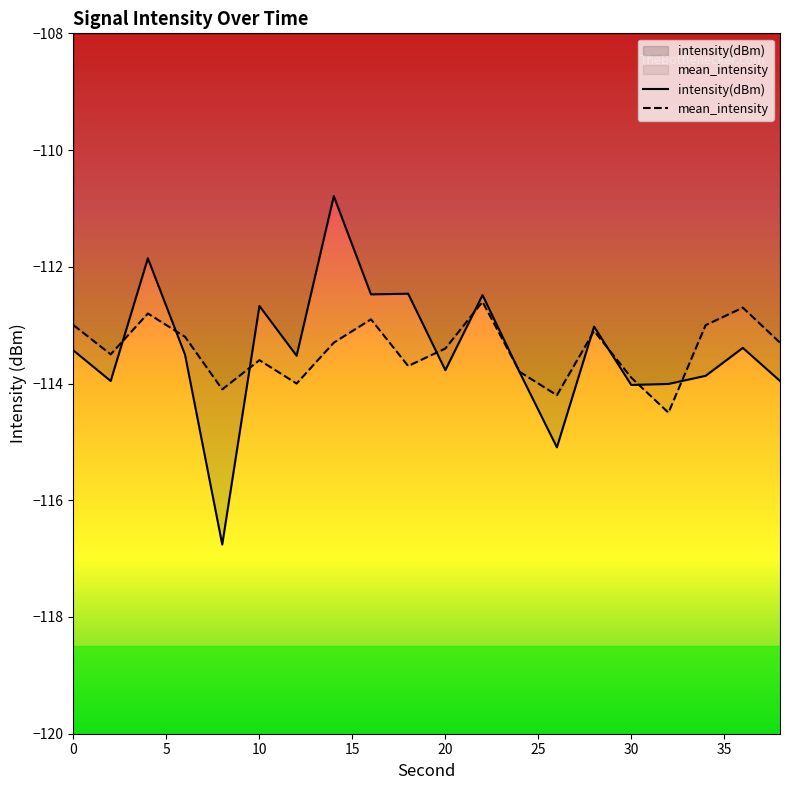

What is the minimum value shown in the chart?

-116.8